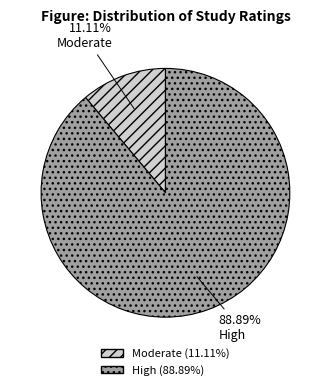

Rank the categories by value from lowest to highest.

Moderate, High